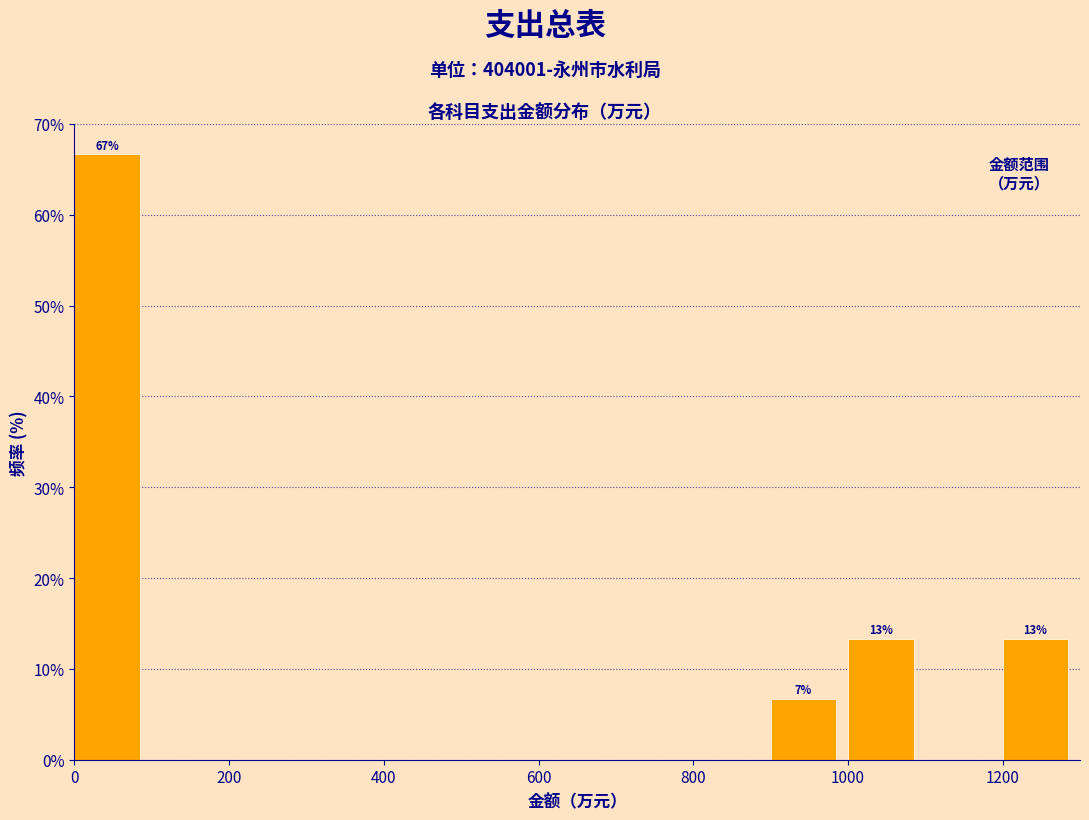

Which range on the x-axis has the tallest bar?

0 to 100